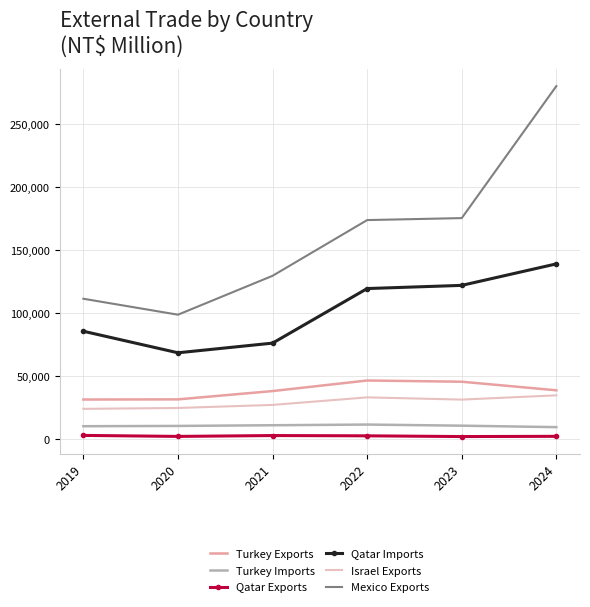

The value of Mexico Exports at 2021 is 57296. True or false?

False